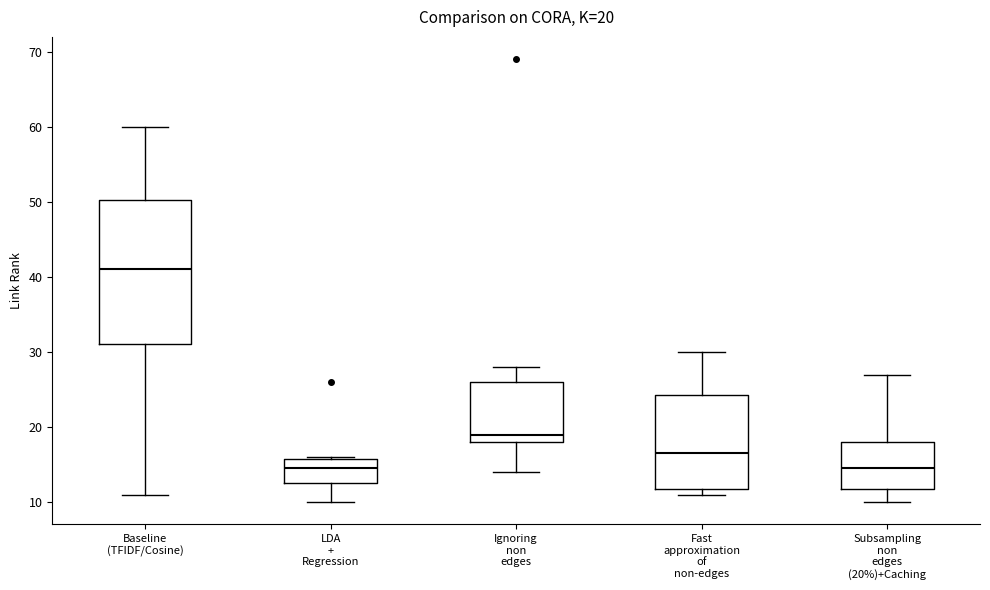

Which box is the tallest, from its lower edge to its upper edge?

Baseline (TFIDF/Cosine)